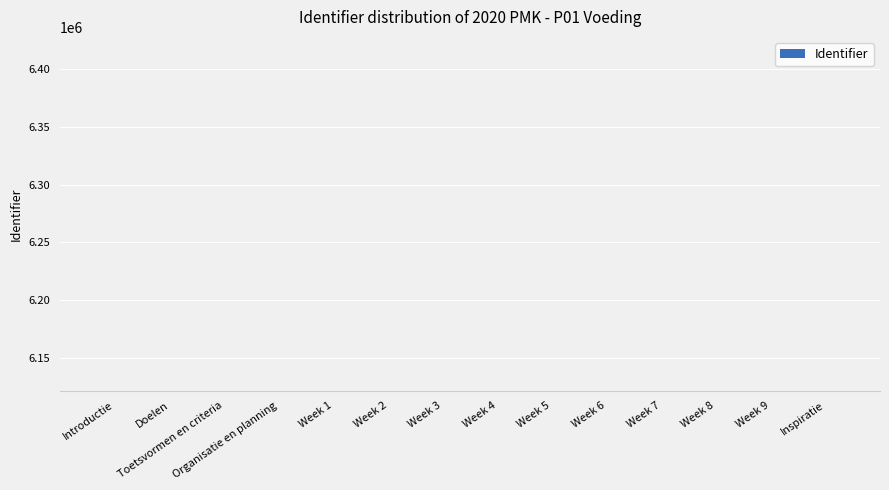

True or false: the data shows 10848011 at Week 7.

False